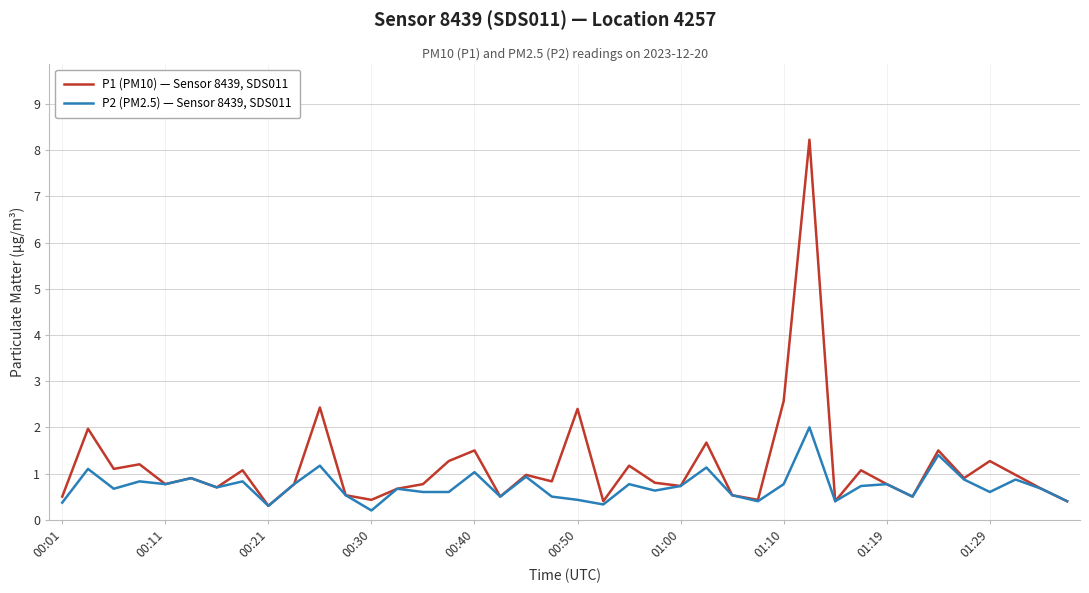

Which series has the largest total across all categories?

P1 (PM10) — Sensor 8439, SDS011